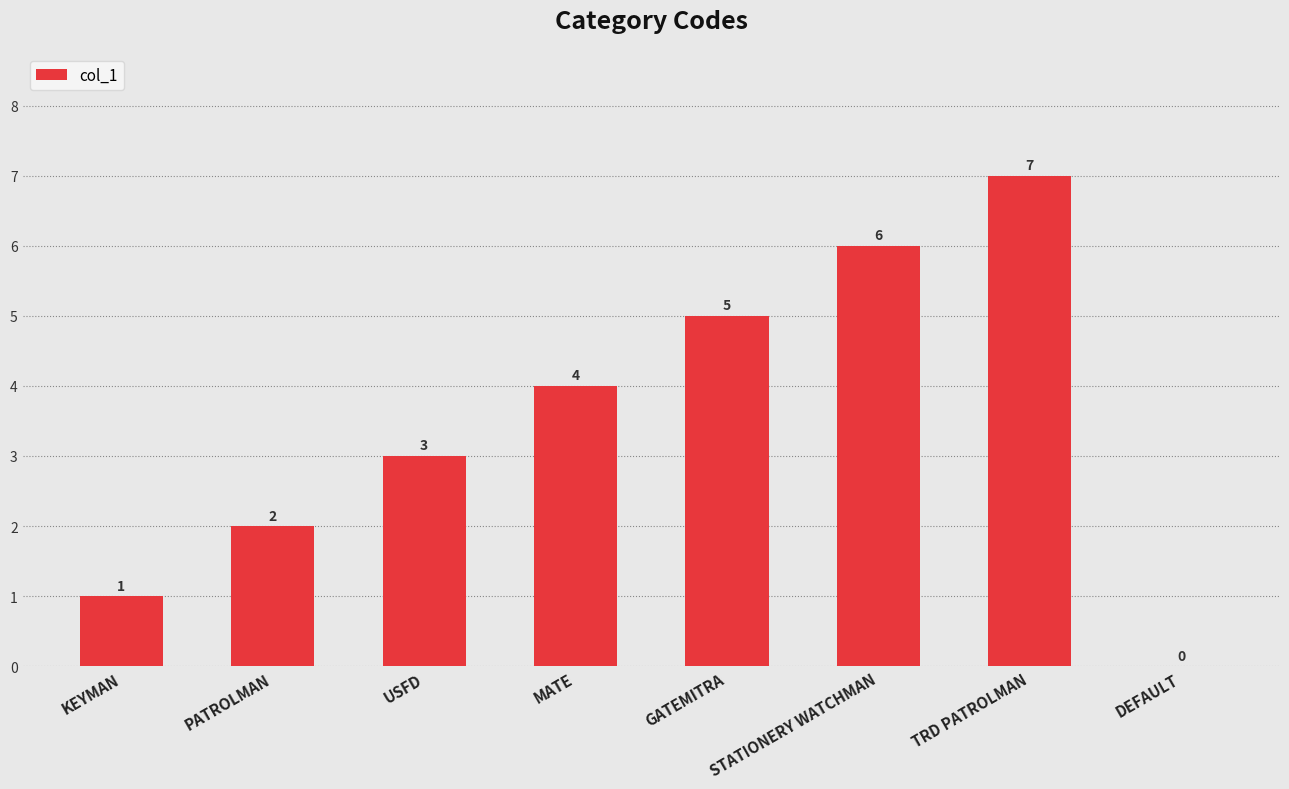

Which has a higher value, KEYMAN or MATE?

MATE